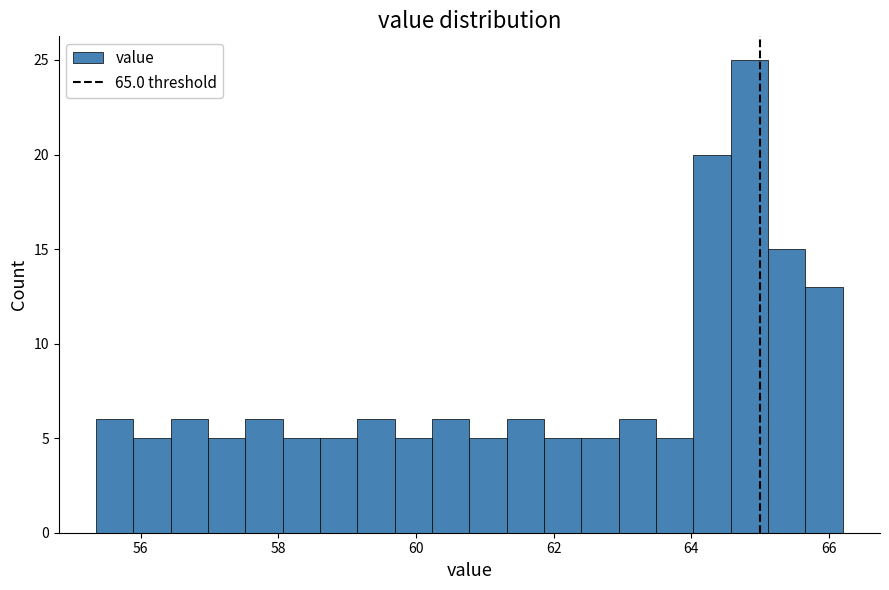

Around what value on the x-axis is the tallest bar? Give the approximate position of its centre, as read against the axis.

64.8